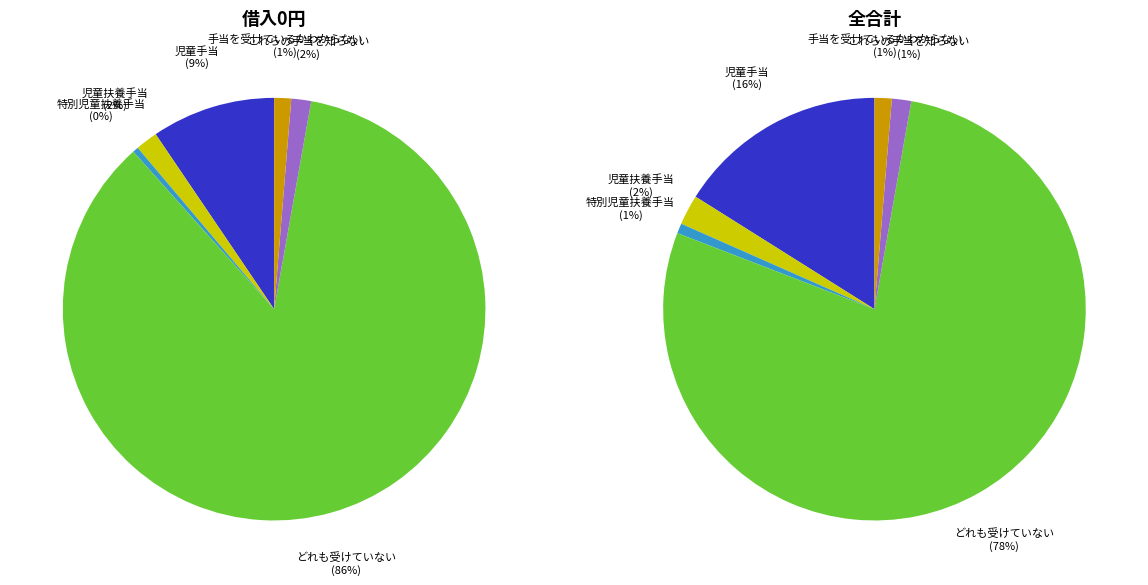

Which category has the smallest portion of the pie?

特別児童扶養手当